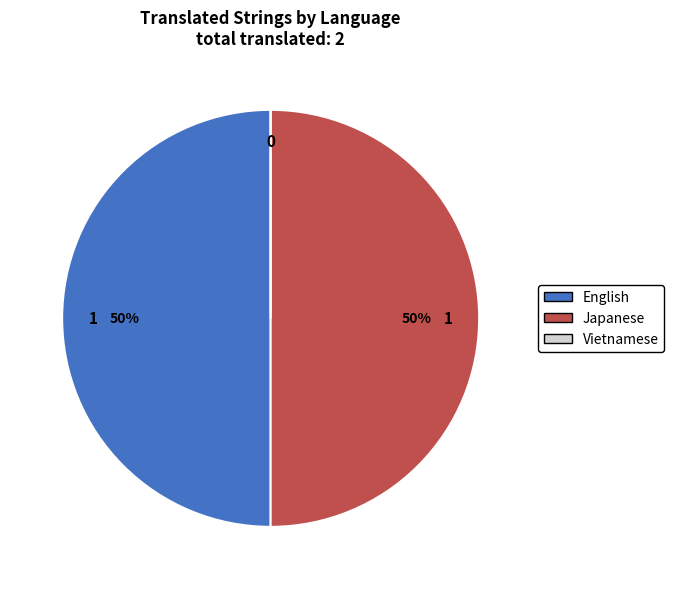

To the nearest percent, what portion does Japanese represent?

50%